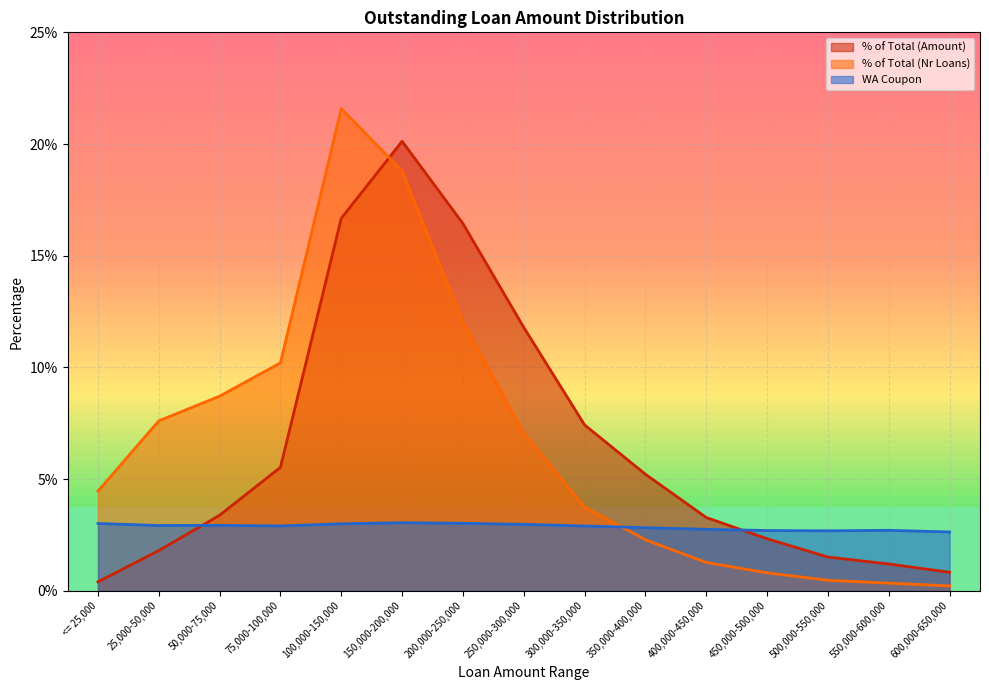

What is the label of the 6th point from the right?

350,000-400,000